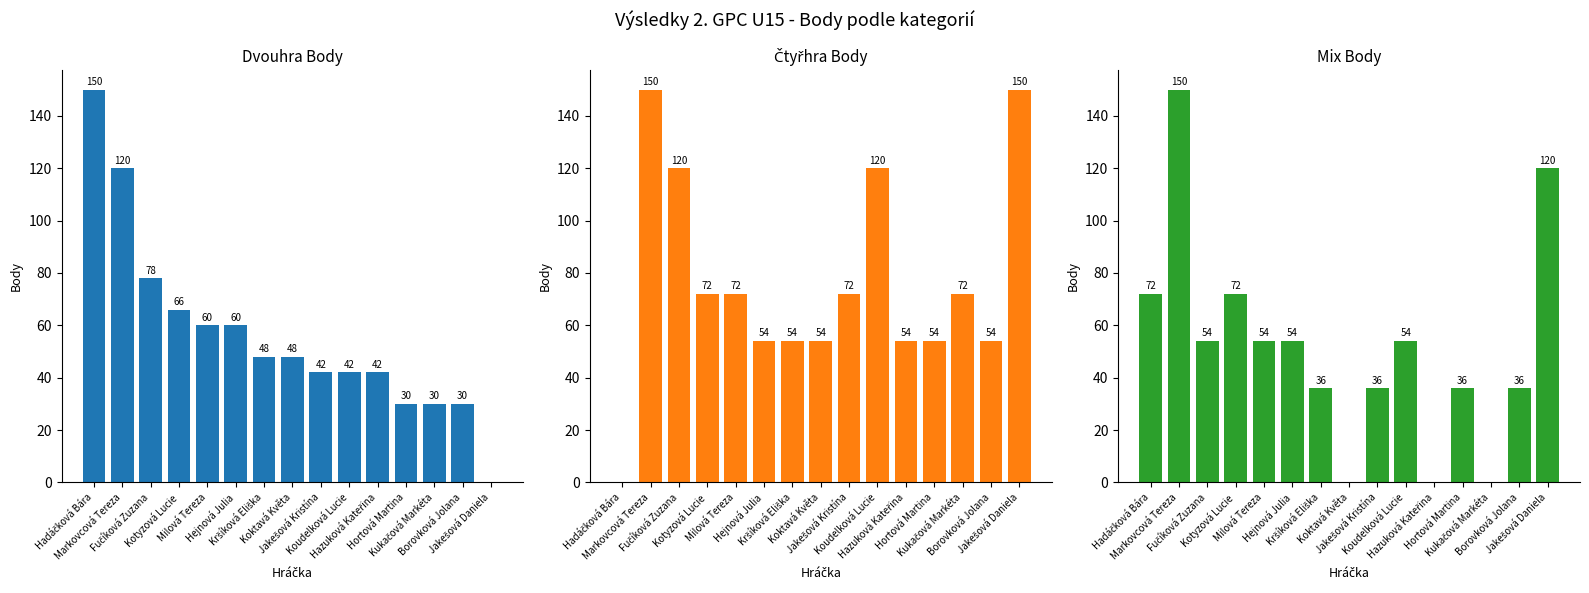

What is the label of the 13th bar from the left?

Kukačová Markéta